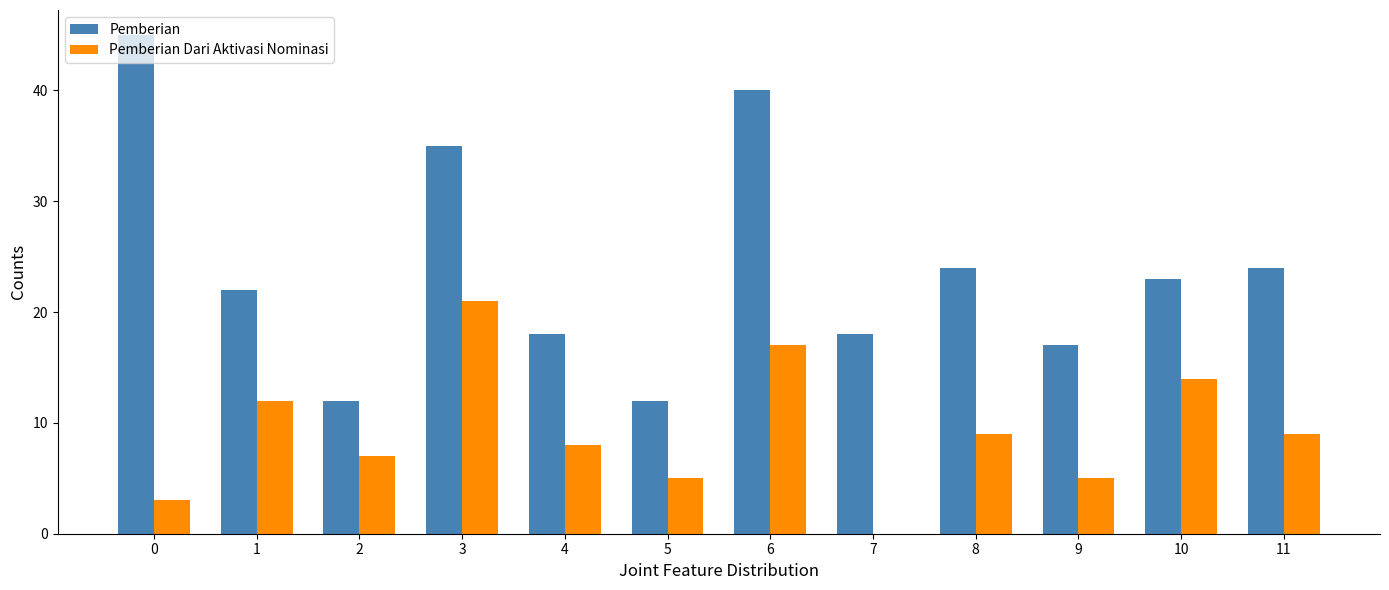

What is the sum of all Pemberian Dari Aktivasi Nominasi values?

110